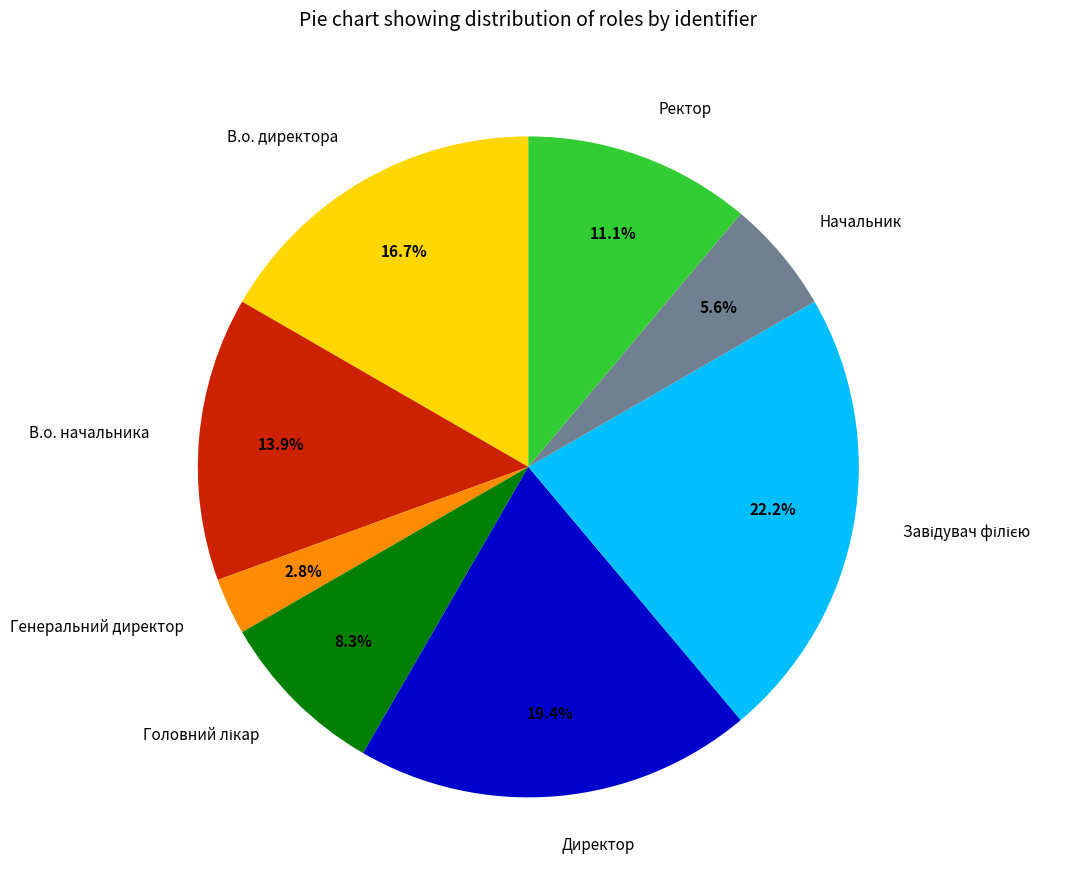

What is the smallest slice in the pie chart?

Генеральний директор